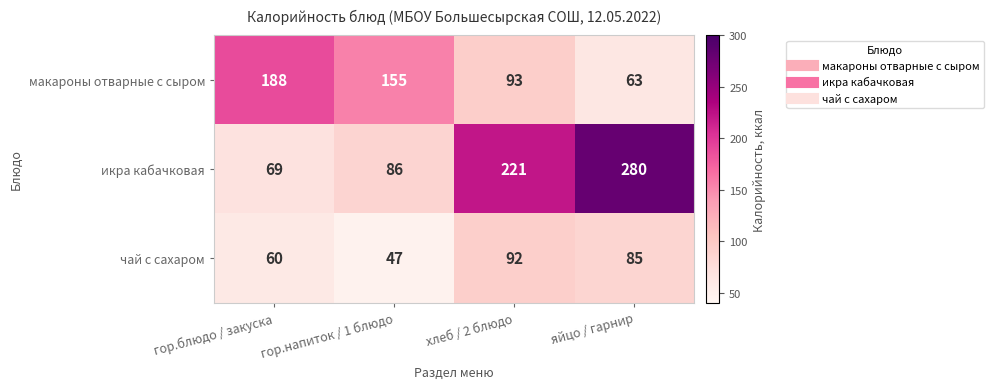

Rank the series at яйцо / гарнир from highest to lowest value.

икра кабачковая, чай с сахаром, макароны отварные с сыром